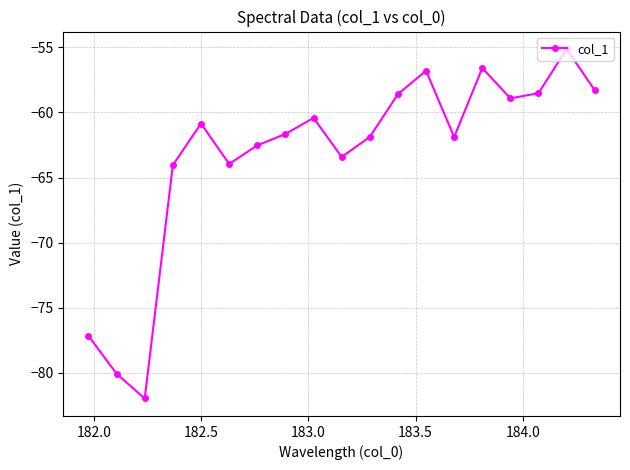

How many interior local valleys (lower than both neighbors) does the data have?

5